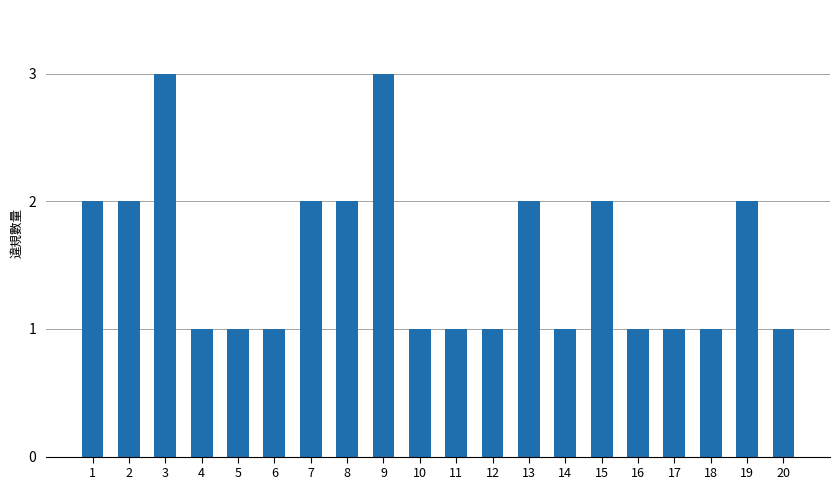

What is the approximate value at 18?

1